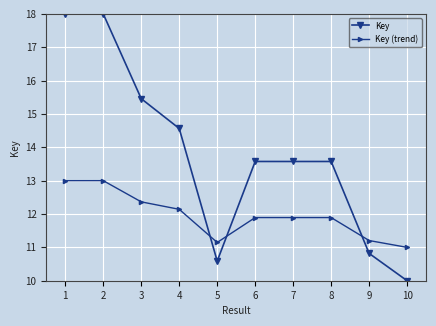

How many categories are shown in the chart?

10